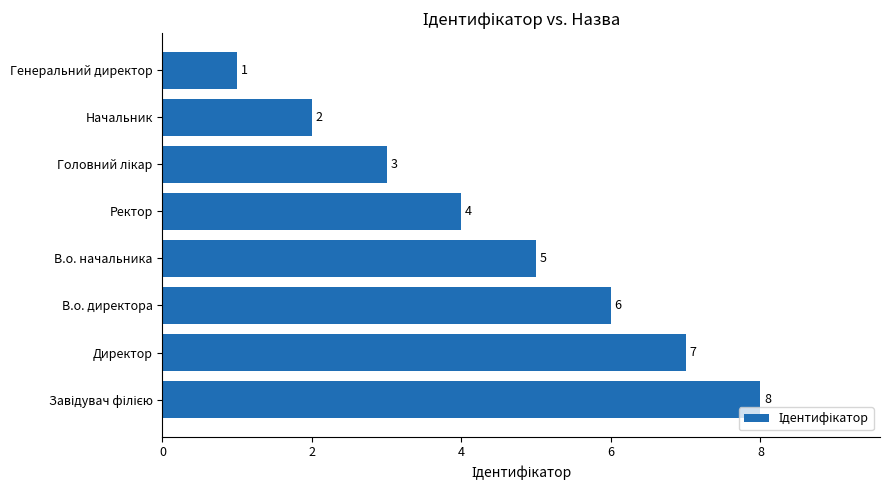

The value at Начальник is 3. True or false?

False